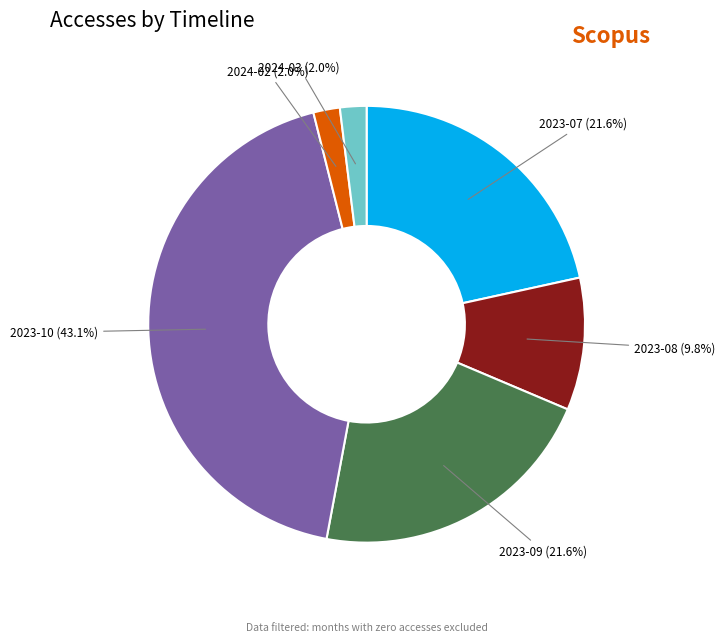

Is the sum of 2023-10 and 2023-09 greater than half?

Yes